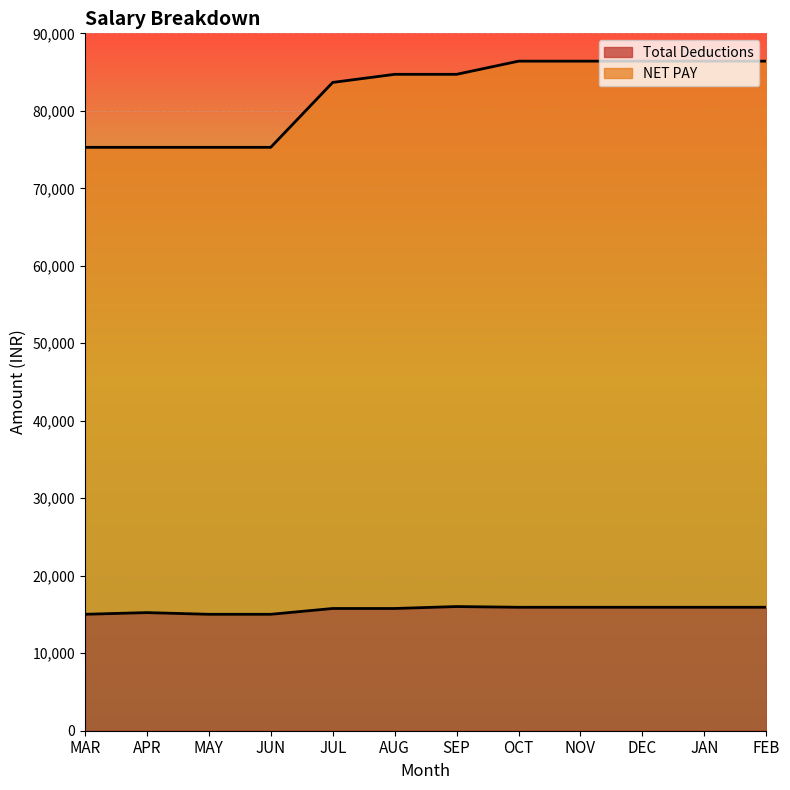

What is the sum of all Total Deductions values?

187543